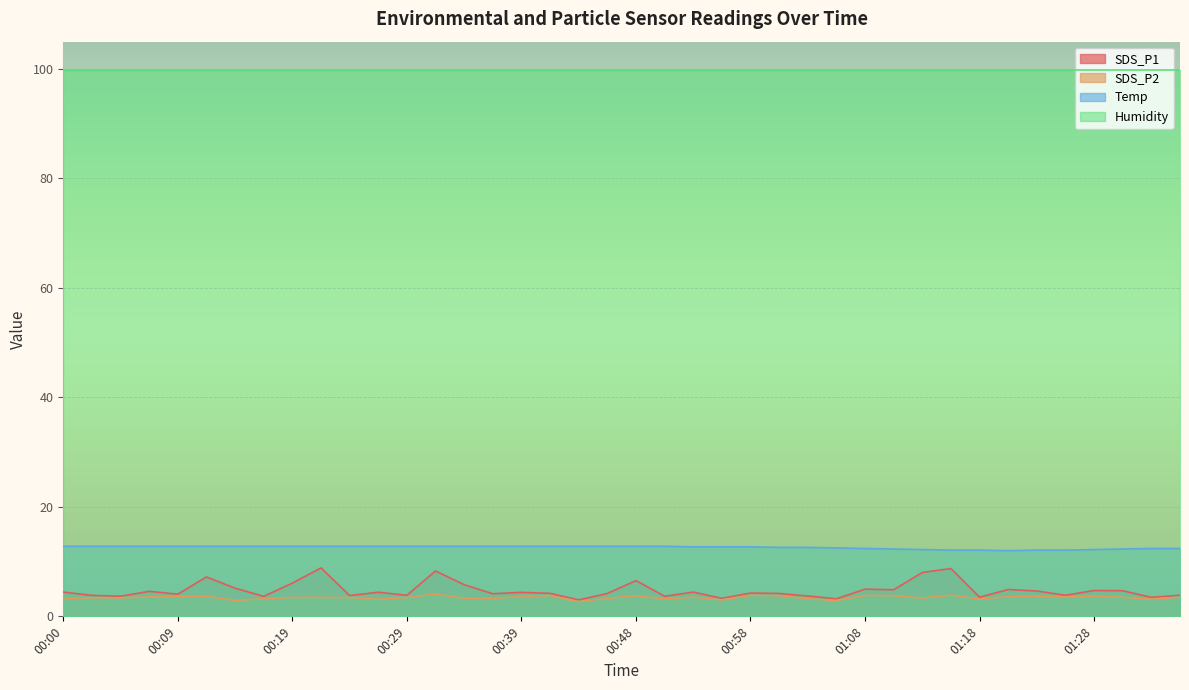

Count the number of categories in the chart.

40